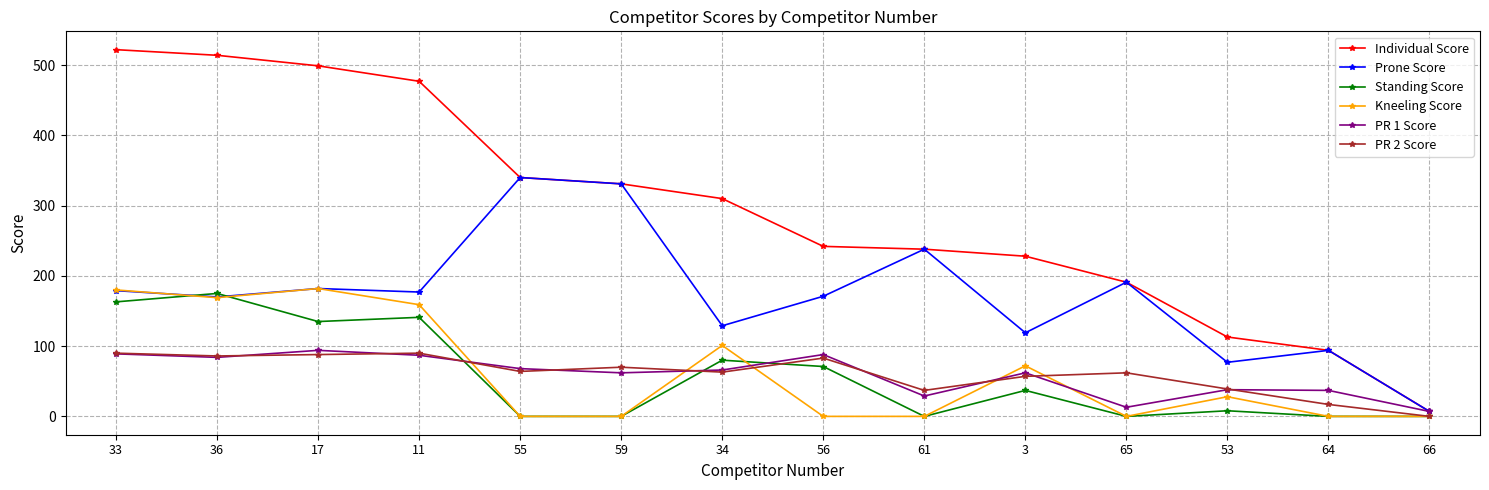

What is the difference between the Kneeling Score values at 17 and 33?

2